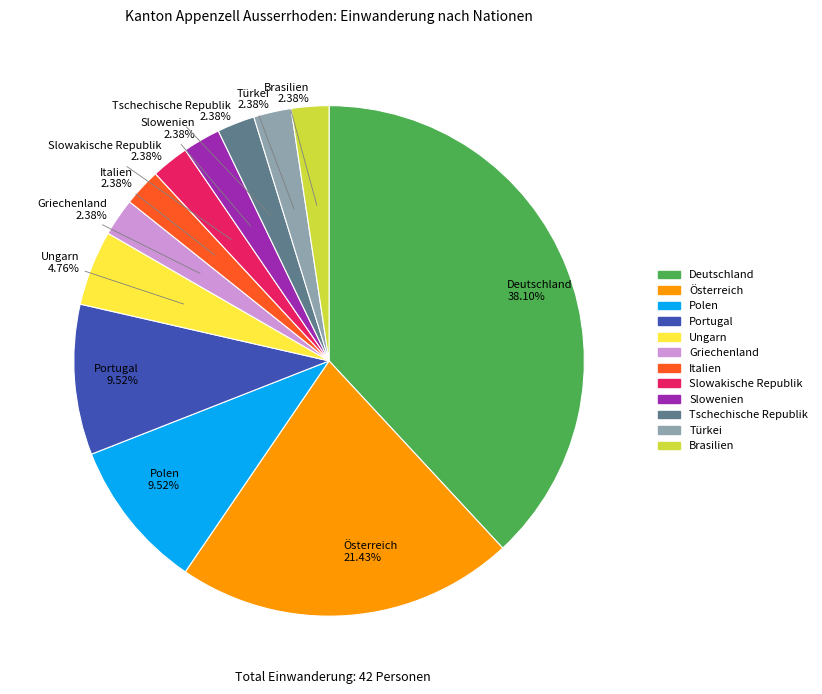

To the nearest percent, what percentage of the pie is Österreich?

21%